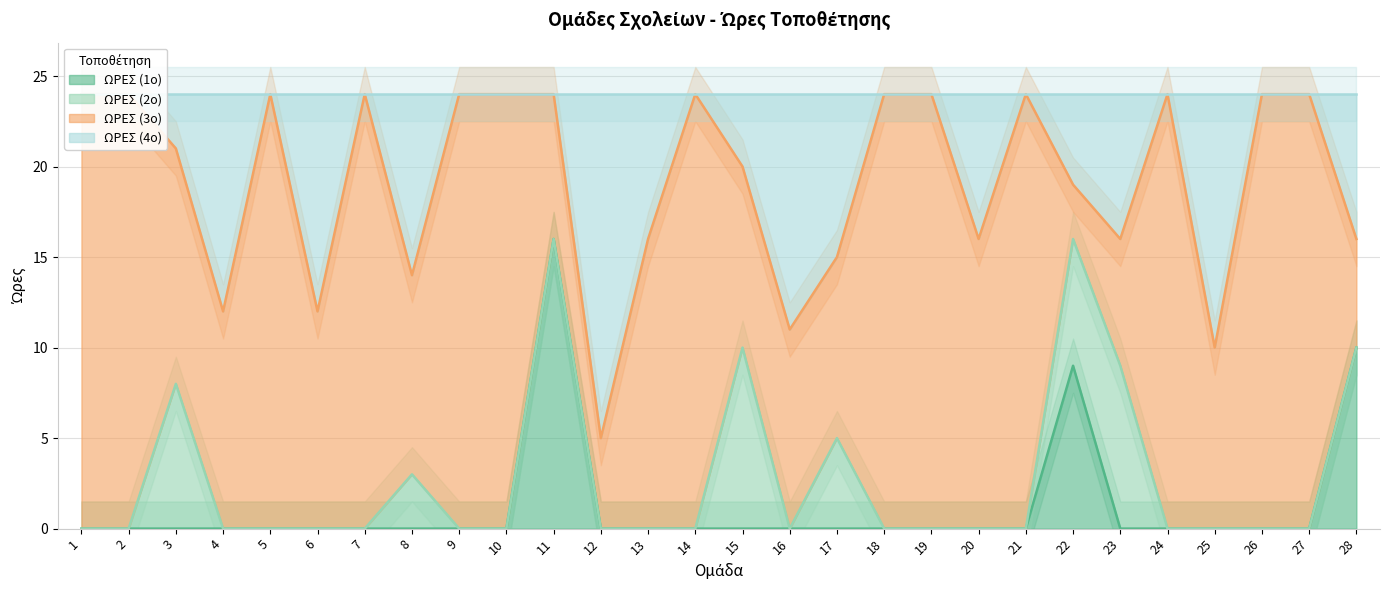

True or false: ΩΡΕΣ (4ο) and ΩΡΕΣ (1ο) intersect in this chart.

False